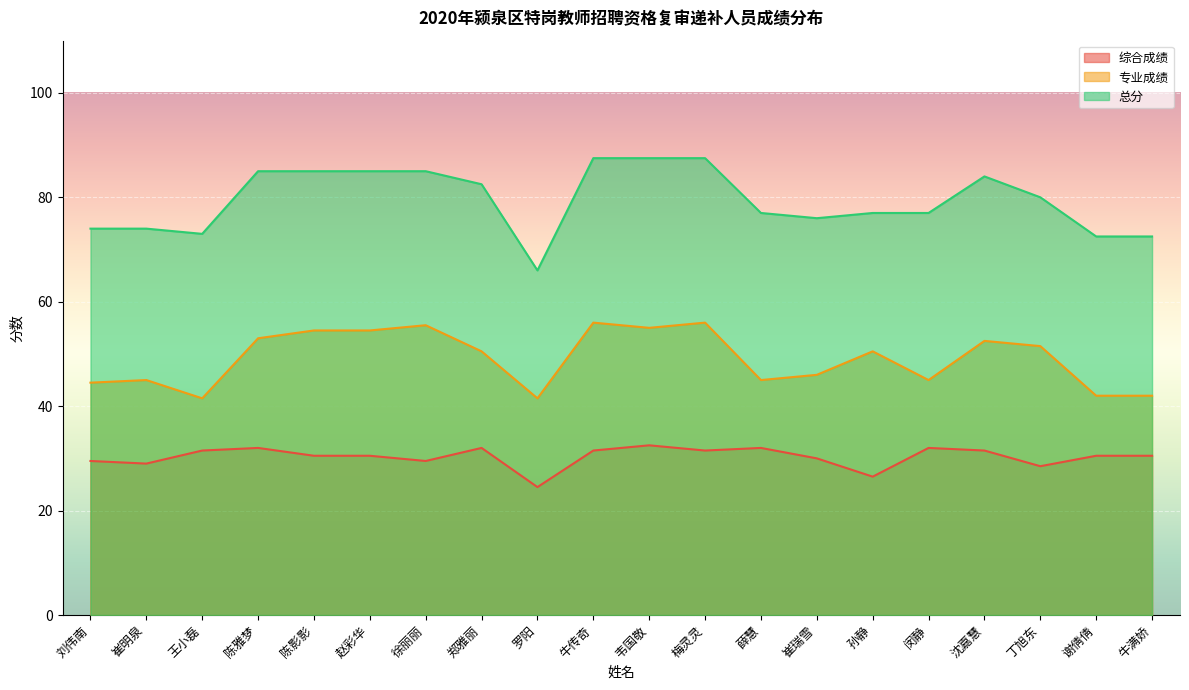

Where is the first local minimum for 综合成绩?

崔明泉